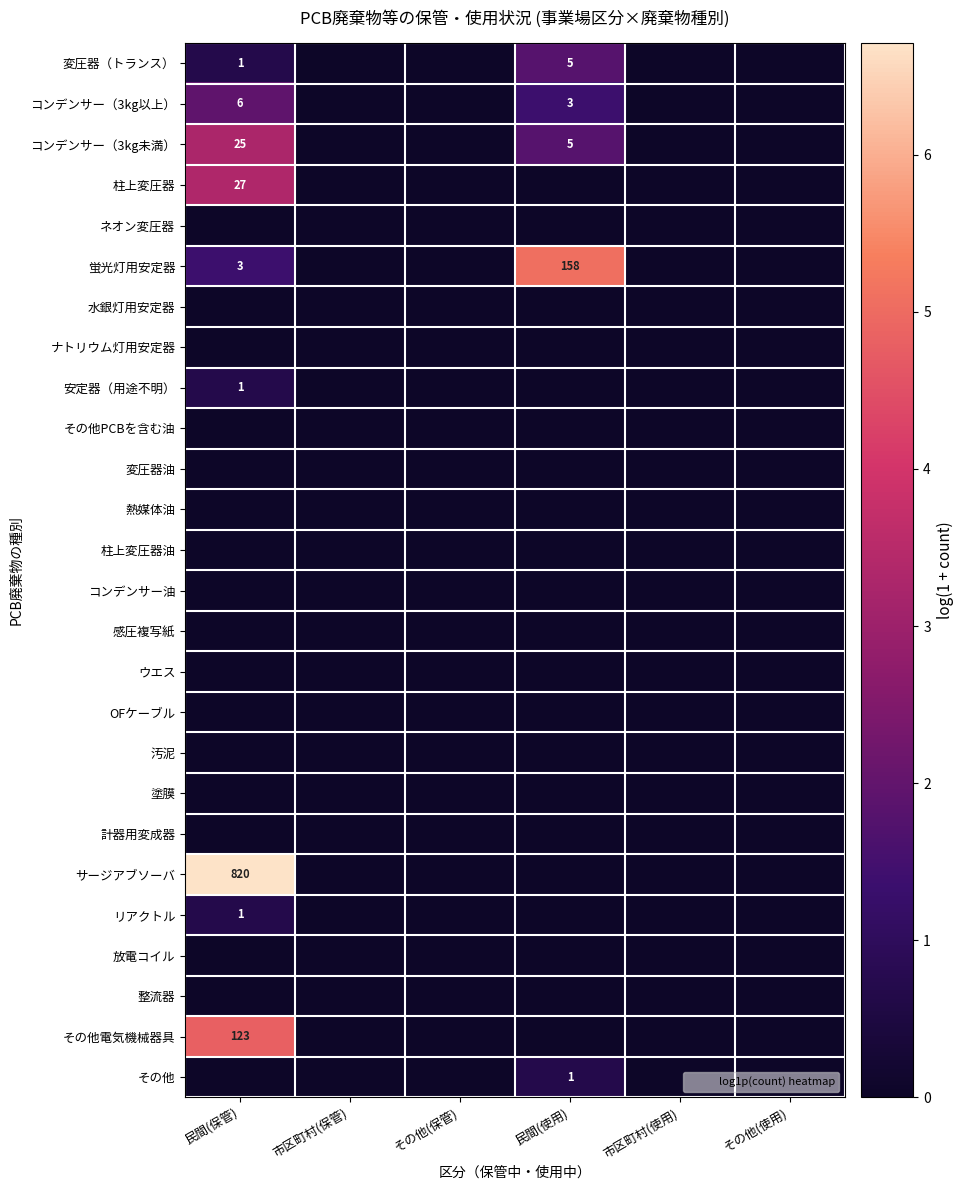

Between 民間(保管) and 市区町村(保管), which is larger?

民間(保管)